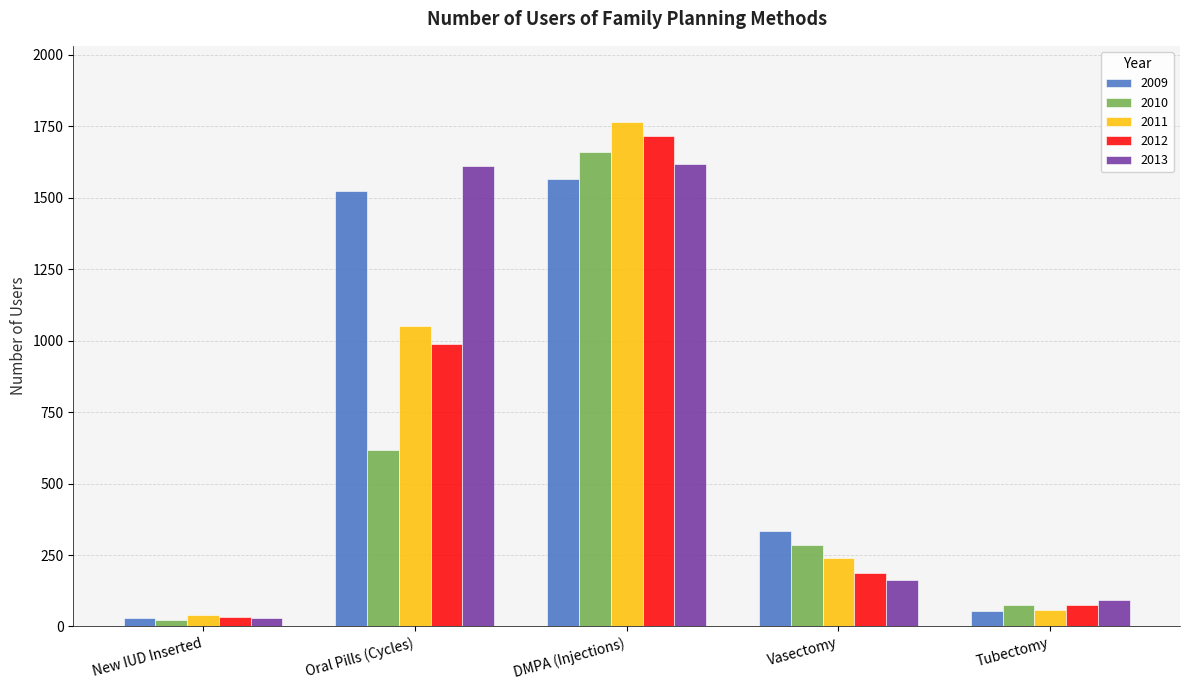

The value of 2011 at Tubectomy is 56. True or false?

True